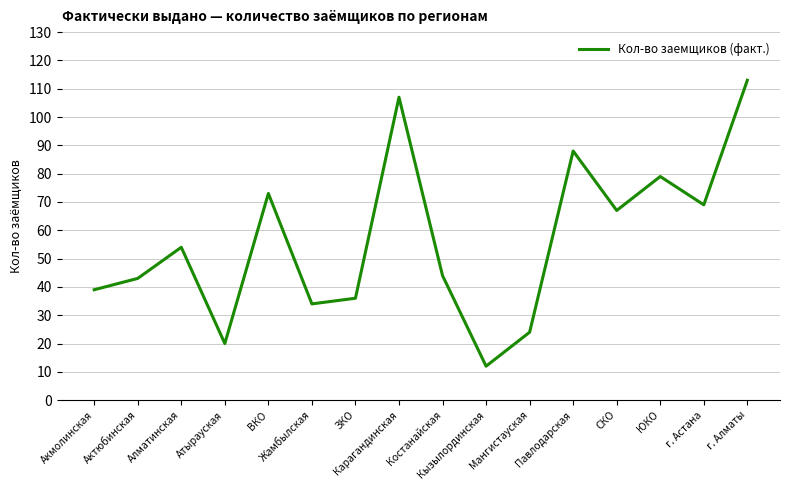

Reading right to left, what are all the values shown in this chart?

г. Алматы=113	г. Астана=69	ЮКО=79	СКО=67	Павлодарская=88	Мангистауская=24	Кызылординская=12	Костанайская=44	Карагандинская=107	ЗКО=36	Жамбылская=34	ВКО=73	Атырауская=20	Алматинская=54	Актюбинская=43	Акмолинская=39